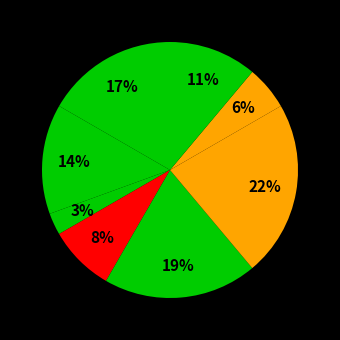

How many slices are in this pie chart?

8